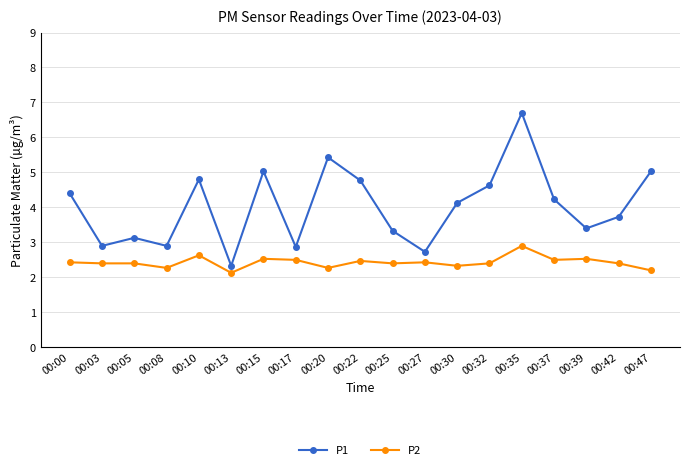

The value of P1 at 00:15 is 6.6. True or false?

False